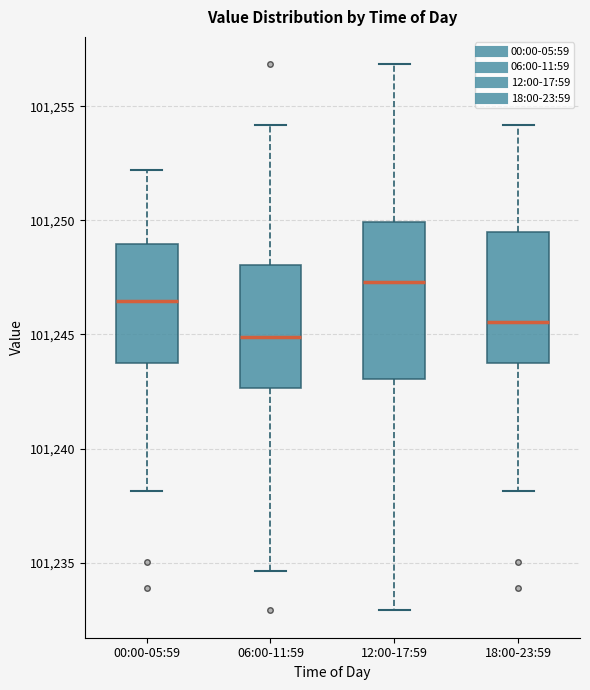

Reading left to right, read every box against the y-axis: the position of its median line, the range the box covers, and the ends of its whiskers. The values are not printed on the chart, so give them approximately, as read against the axis.

00:00-05:59: median 101246.5, box 101244.0 to 101249.0, whiskers 101238.0 to 101252.0
06:00-11:59: median 101245.0, box 101242.5 to 101248.0, whiskers 101234.5 to 101254.0
12:00-17:59: median 101247.5, box 101243.0 to 101250.0, whiskers 101233.0 to 101257.0
18:00-23:59: median 101245.5, box 101244.0 to 101249.5, whiskers 101238.0 to 101254.0